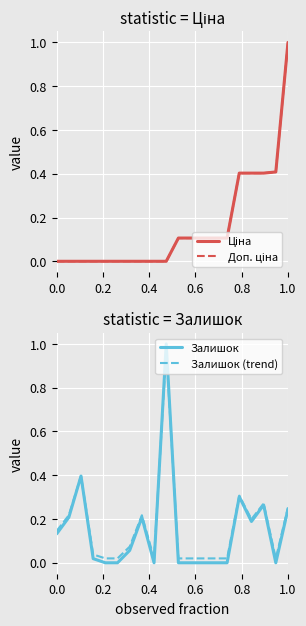

The value of Доп. ціна at 13 is 0.2. True or false?

False